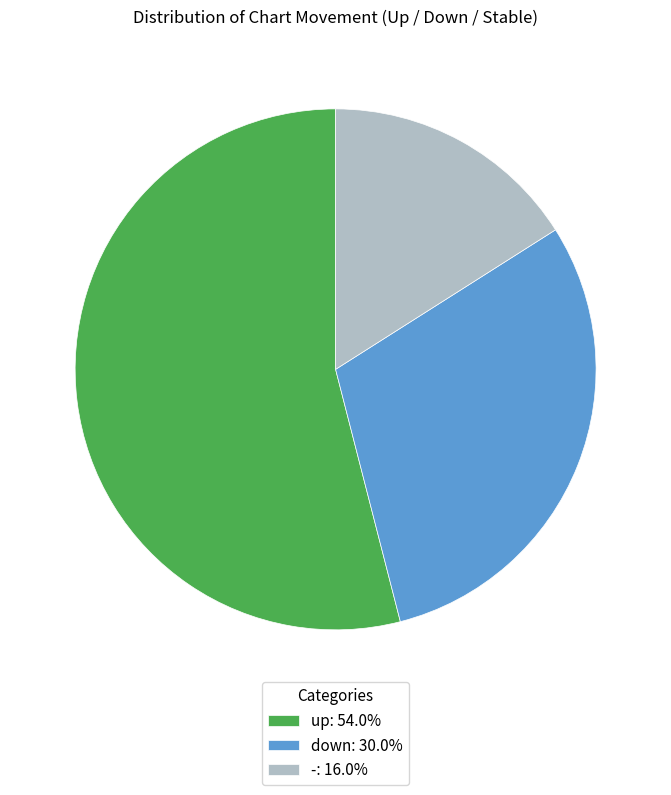

Does down: 30.0% represent more than half of the total?

No